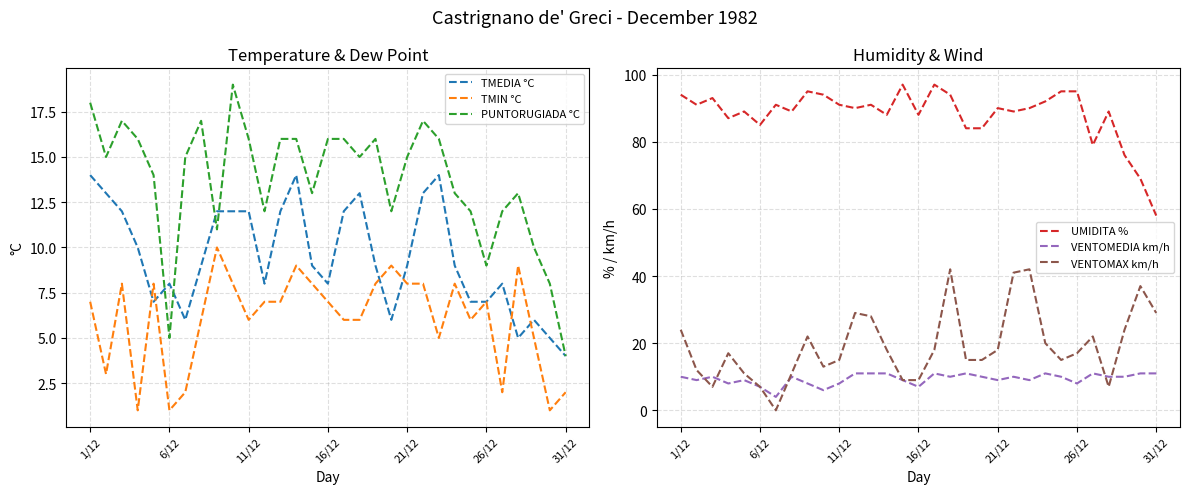

What is the difference between the maximum and minimum values in the UMIDITA % series?

39